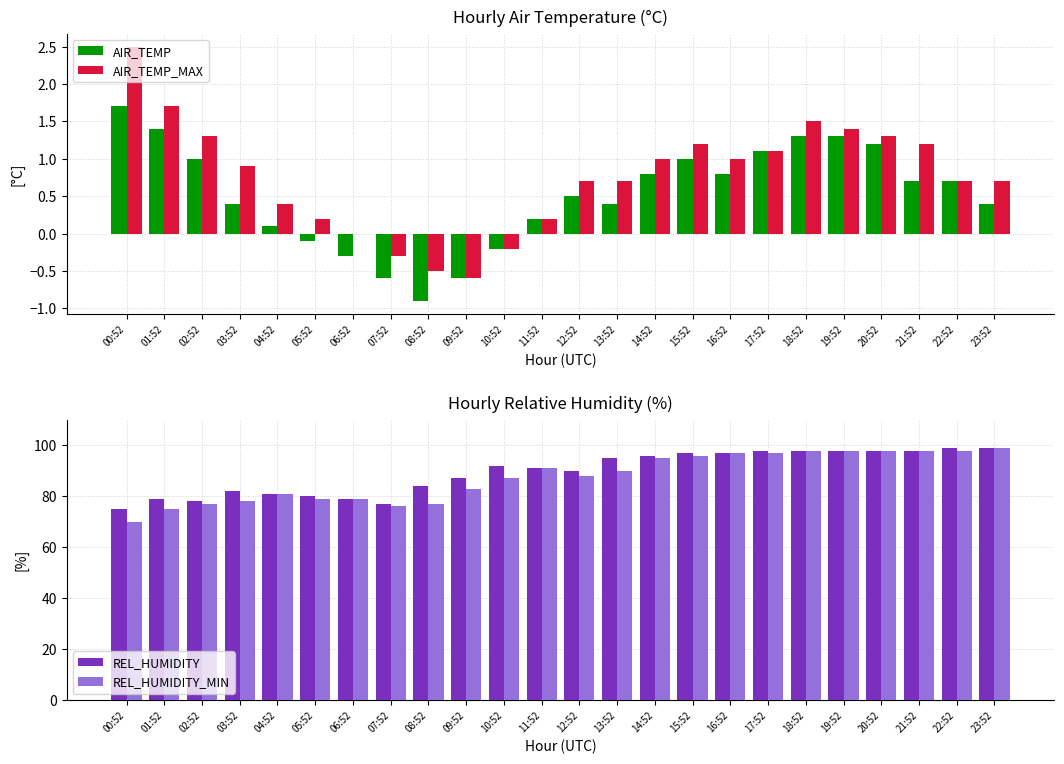

What is the value of the REL_HUMIDITY_MIN bar at the 18th from the left?

97